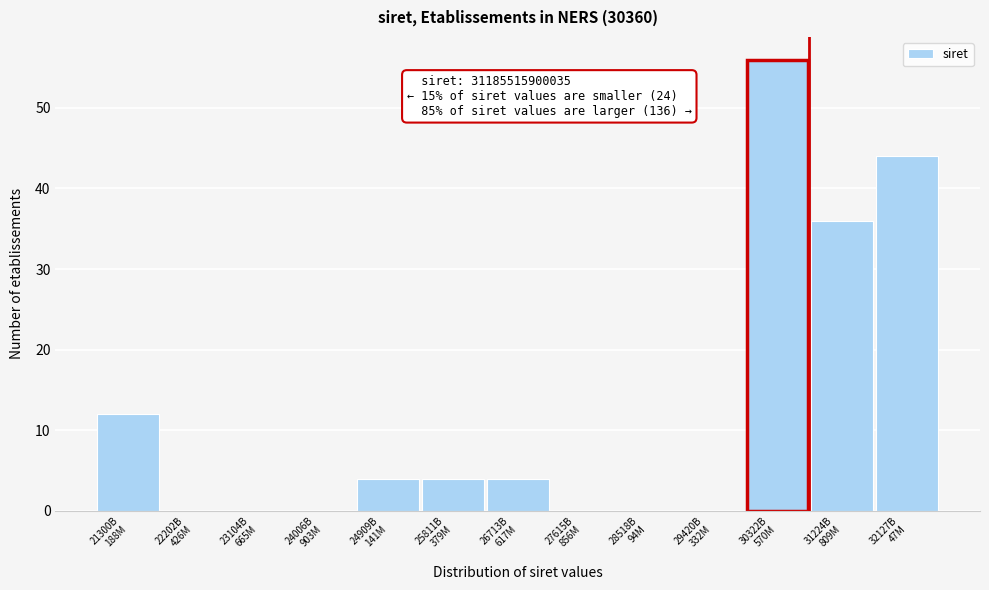

What is the maximum value shown in the chart?

56